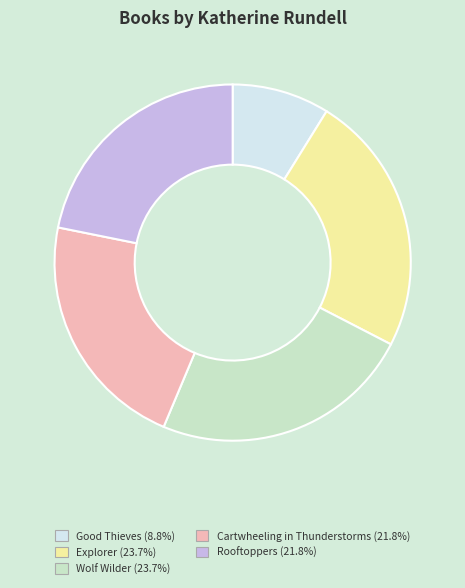

Which category has the smallest portion of the pie?

Good Thieves